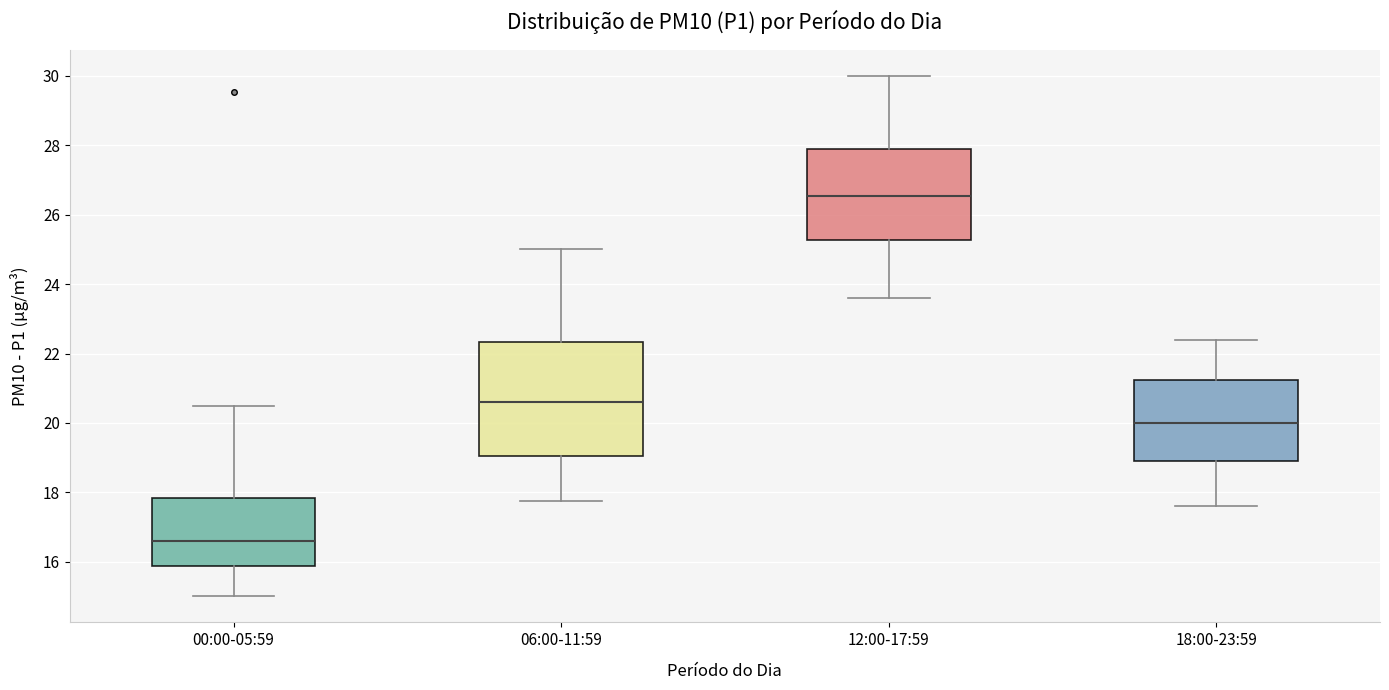

Reading left to right, transcribe this box plot: for each box, give where its median line is, the range the box spans, and where its two whiskers end, as read against the y-axis. The values are not printed on the chart, so give them approximately, as read against the axis.

00:00-05:59: median 16.6, box 15.8 to 17.8, whiskers 15.0 to 20.6
06:00-11:59: median 20.6, box 19.0 to 22.4, whiskers 17.8 to 25.0
12:00-17:59: median 26.6, box 25.2 to 28.0, whiskers 23.6 to 30.0
18:00-23:59: median 20.0, box 19.0 to 21.2, whiskers 17.6 to 22.4